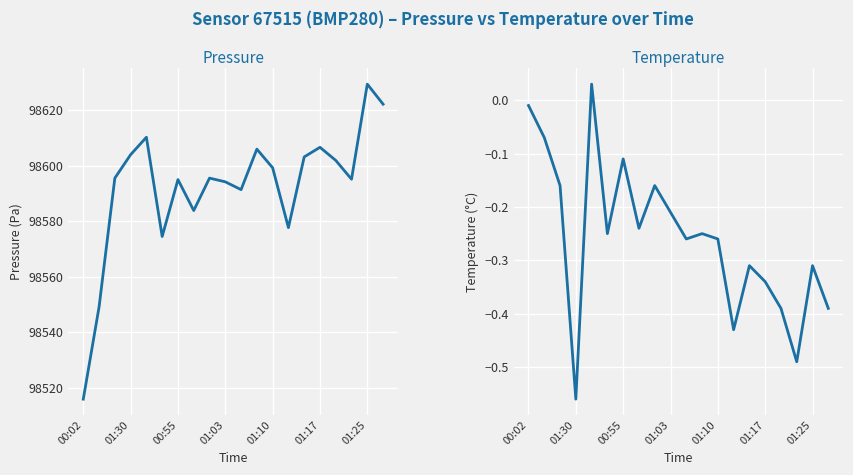

What is the value of the pressure point at the 12th from the left?

98606.0